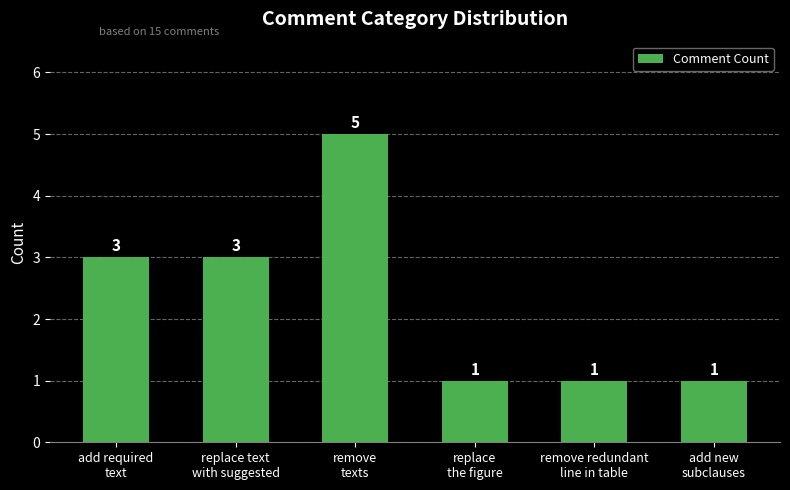

Count the values in the range 1 to 3.

5